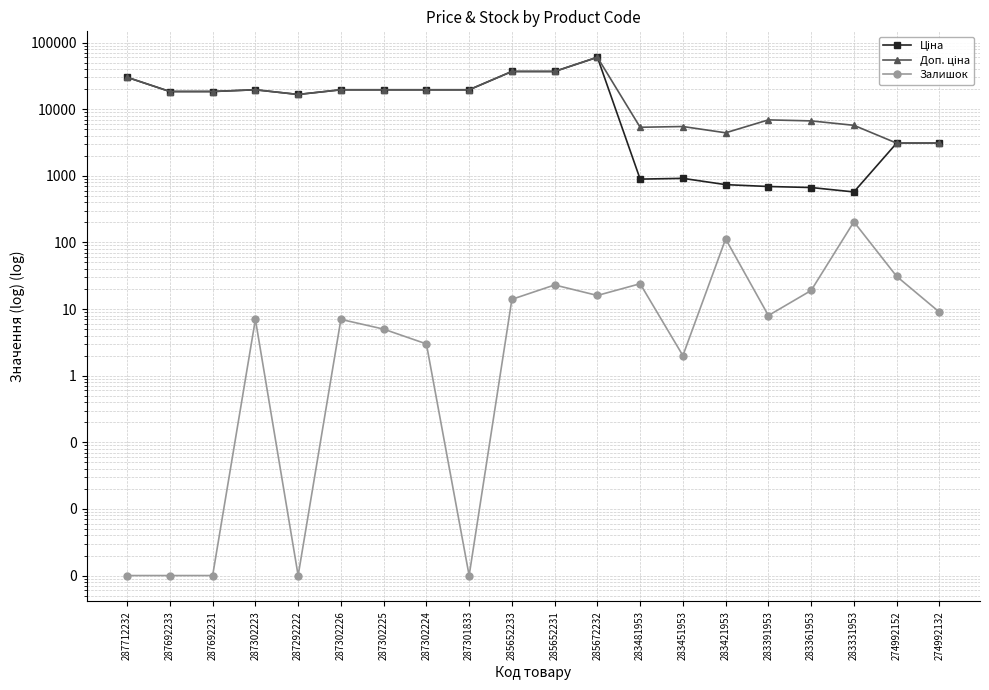

What is the label of the 14th point from the right?

287302225